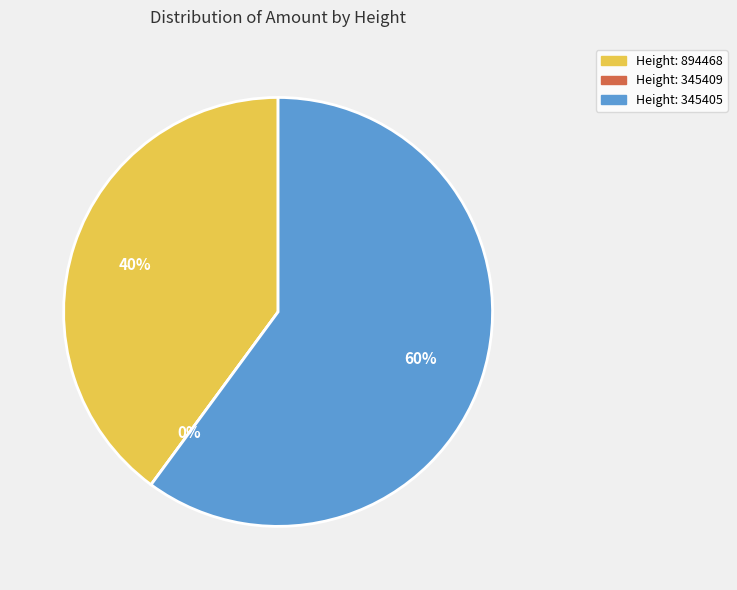

How many slices are in this pie chart?

3